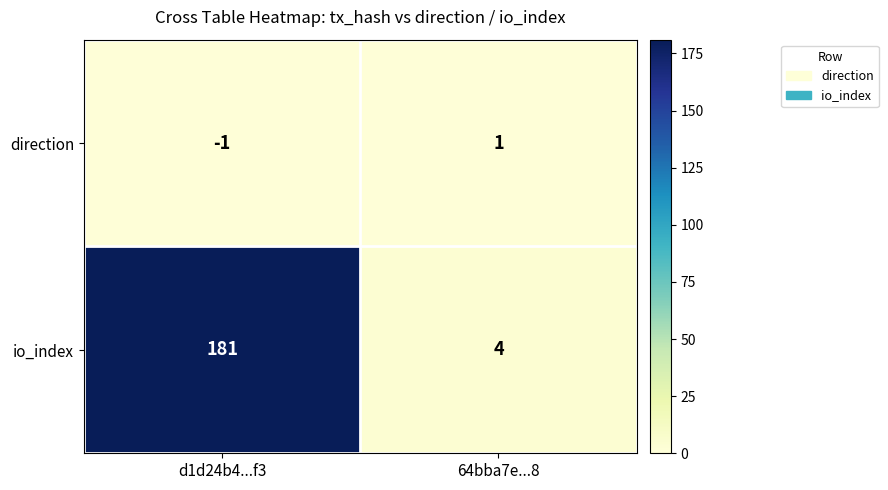

Reading left to right, what are all the values shown in this chart?

direction: d1d24b4...f3=-1	64bba7e...8=1
io_index: d1d24b4...f3=181	64bba7e...8=4